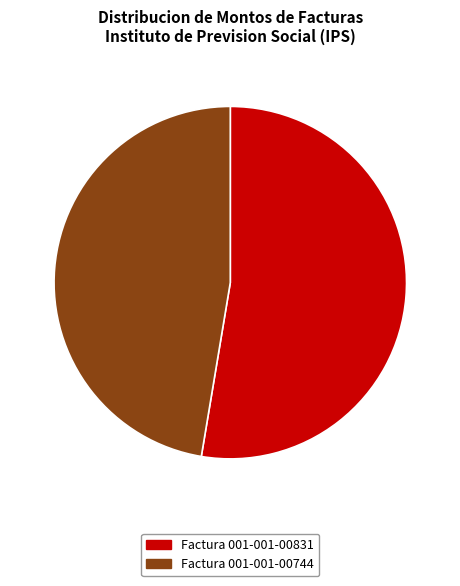

To the nearest percent, what is the combined percentage of Factura 001-001-00744 and Factura 001-001-00831?

100%